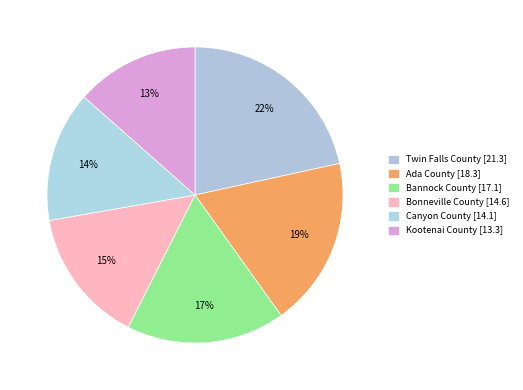

Which category has the smallest portion of the pie?

Kootenai County